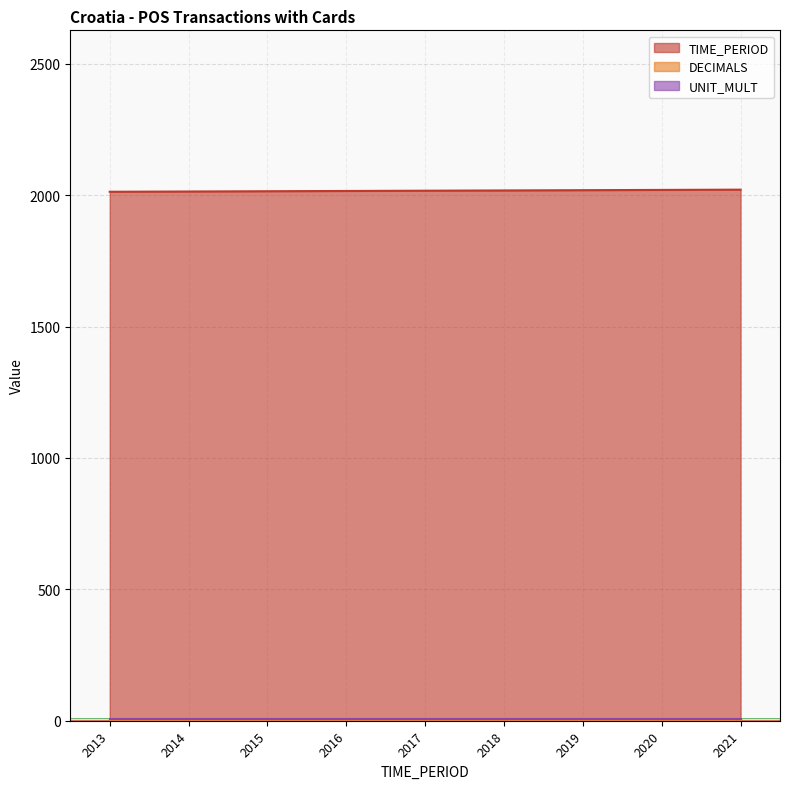

Which series has the widest spread of values?

TIME_PERIOD